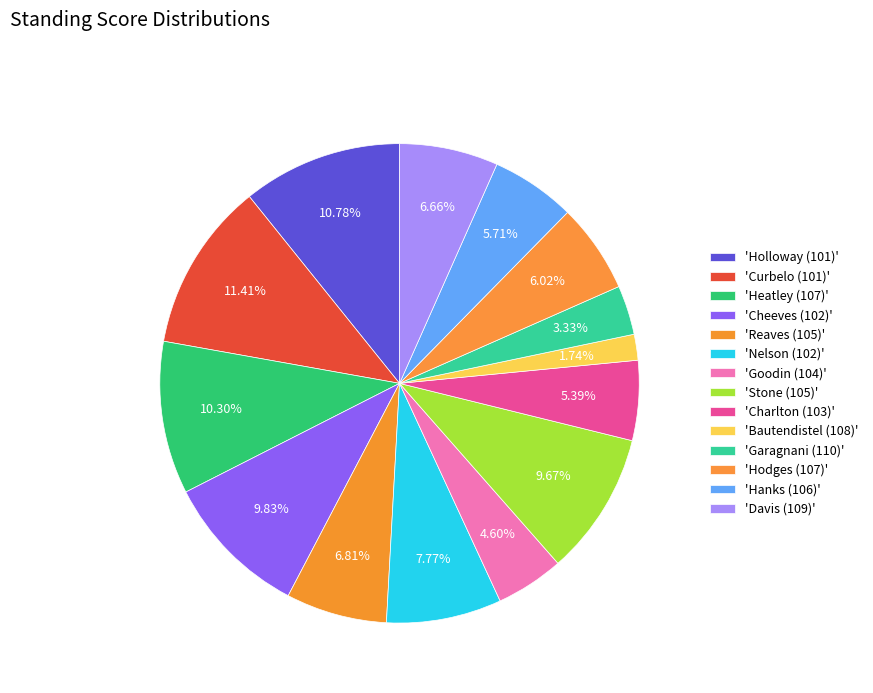

To the nearest percent, what is the difference between the largest and smallest slice percentages?

10%